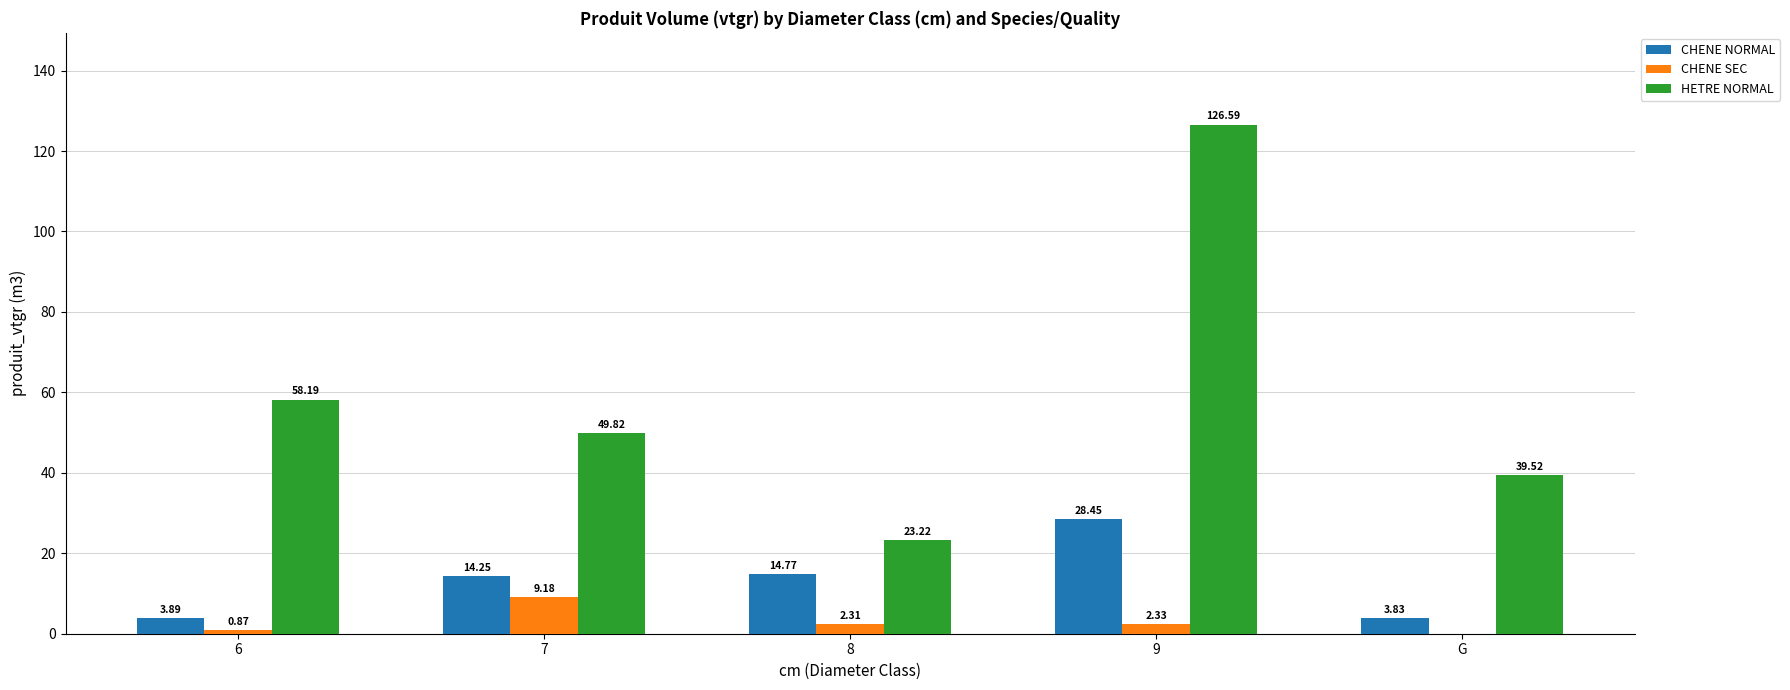

What are all the series names shown in the legend?

CHENE NORMAL, CHENE SEC, HETRE NORMAL